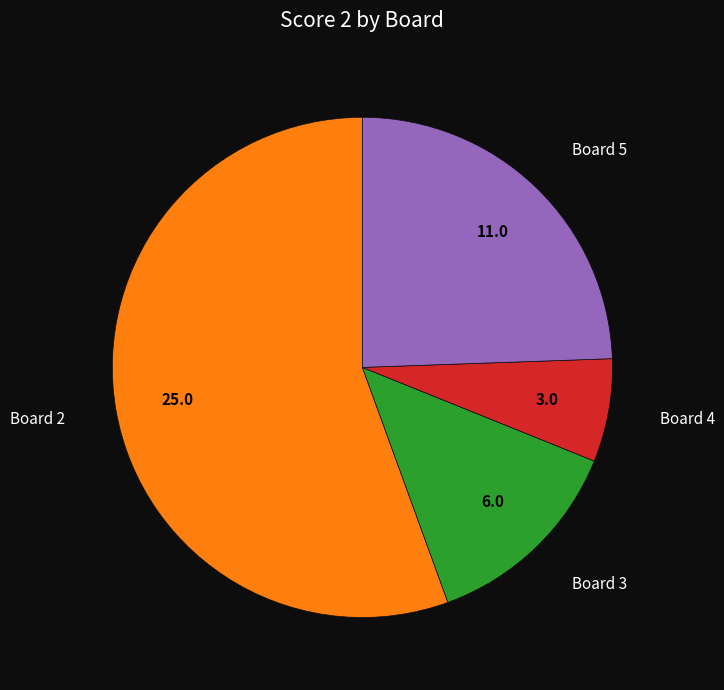

Does any single category account for the majority?

Yes